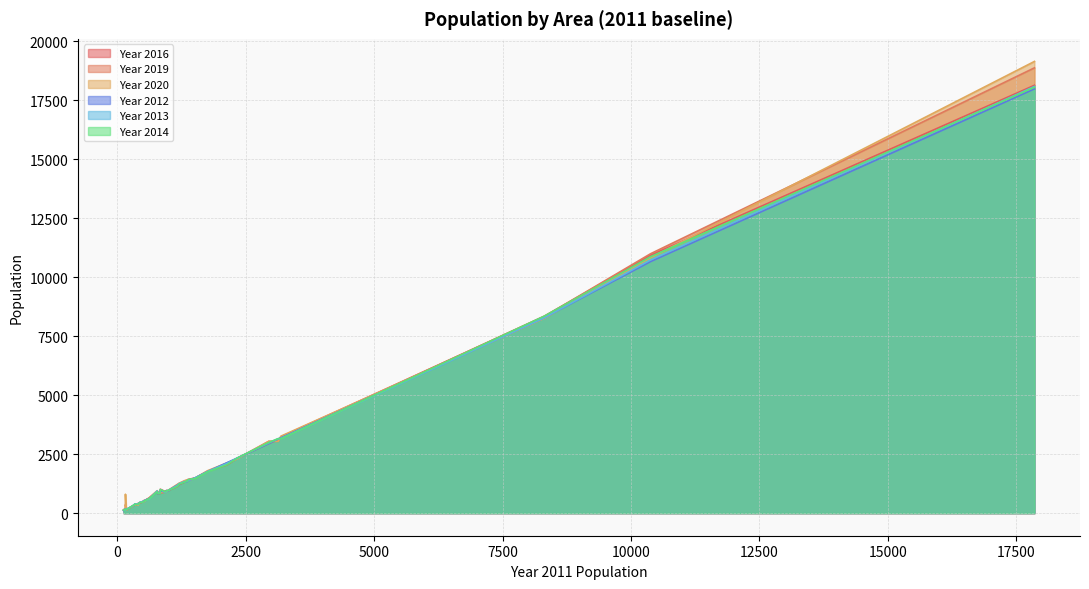

Reading left to right, list all the values displayed in this chart.

Year 2016: 17859=18133	484=479	437=432	3184=3192	775=925	173=143	1308=1313	191=169	154=161	3131=3114	1757=1775	518=527	403=404	10382=10927	1518=1493	198=173	2132=2042	831=834	982=947	373=372	2333=2326	8316=8351	1202=1210	1373=1428	933=912	354=362	625=639	120=137	955=951	835=1015	156=138	514=485	790=812	145=146	141=184	1162=1126	2948=2957	1352=1363	300=304	346=363
Year 2019: 17859=18871	484=460	437=448	3184=3233	775=934	173=148	1308=1358	191=151	154=160	3131=3043	1757=1775	518=508	403=415	10382=10992	1518=1485	198=179	2132=2112	831=835	982=945	373=363	2333=2314	8316=8335	1202=1260	1373=1394	933=893	354=352	625=656	120=126	955=961	835=851	156=360	514=532	790=887	145=140	141=153	1162=1193	2948=3046	1352=1402	300=312	346=369
Year 2020: 17859=19143	484=468	437=458	3184=3262	775=953	173=133	1308=1378	191=159	154=167	3131=3046	1757=1799	518=484	403=341	10382=10824	1518=1496	198=188	2132=2128	831=852	982=961	373=364	2333=2295	8316=8258	1202=1266	1373=1376	933=887	354=346	625=661	120=124	955=927	835=884	156=802	514=529	790=873	145=145	141=158	1162=1212	2948=3041	1352=1399	300=288	346=394
Year 2012: 17859=17981	484=490	437=451	3184=3190	775=903	173=161	1308=1327	191=186	154=158	3131=3146	1757=1763	518=522	403=390	10382=10660	1518=1501	198=186	2132=2136	831=841	982=944	373=370	2333=2335	8316=8284	1202=1231	1373=1378	933=897	354=379	625=632	120=110	955=956	835=937	156=141	514=506	790=816	145=163	141=152	1162=1178	2948=2952	1352=1333	300=304	346=392
Year 2013: 17859=18082	484=482	437=456	3184=3166	775=943	173=157	1308=1339	191=180	154=161	3131=3155	1757=1762	518=514	403=393	10382=10730	1518=1496	198=185	2132=2104	831=859	982=954	373=377	2333=2330	8316=8284	1202=1250	1373=1379	933=889	354=374	625=609	120=121	955=925	835=990	156=132	514=491	790=849	145=163	141=155	1162=1163	2948=2979	1352=1344	300=314	346=395
Year 2014: 17859=18050	484=471	437=443	3184=3154	775=903	173=151	1308=1318	191=167	154=151	3131=3158	1757=1750	518=511	403=385	10382=10866	1518=1472	198=179	2132=2051	831=833	982=956	373=365	2333=2336	8316=8352	1202=1227	1373=1418	933=903	354=375	625=620	120=133	955=948	835=1002	156=161	514=485	790=821	145=142	141=154	1162=1130	2948=2995	1352=1350	300=316	346=385